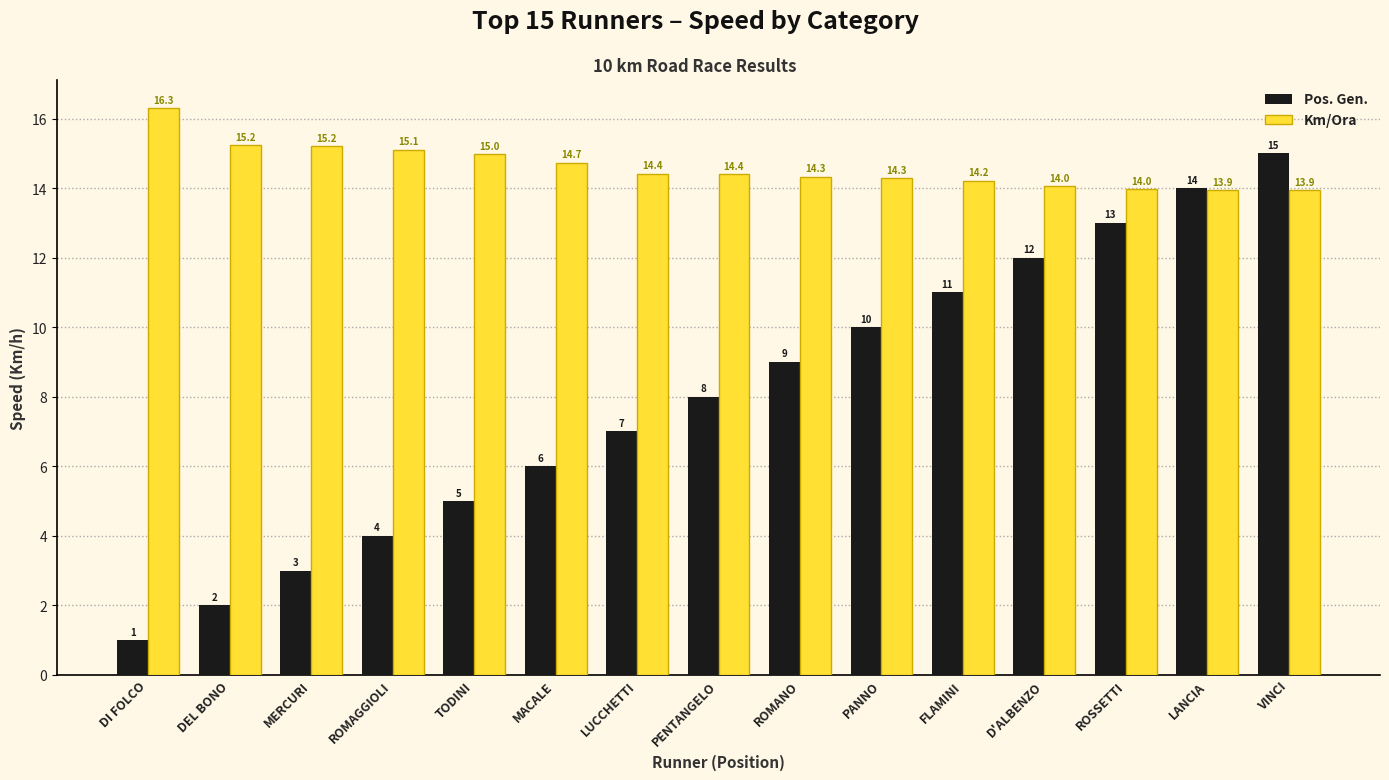

List the series in order of their overall mean, lowest first.

Pos. Gen., Km/Ora